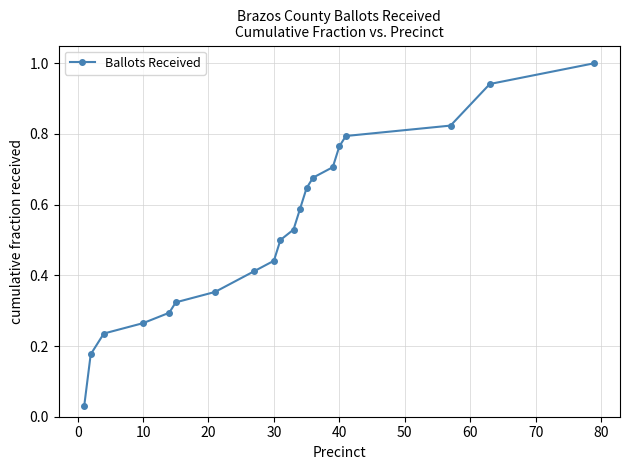

What is the difference between the maximum and minimum values?

1.0